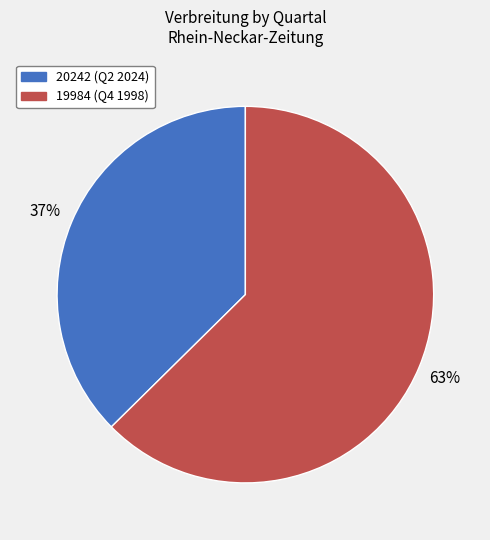

Does any single category account for the majority?

Yes